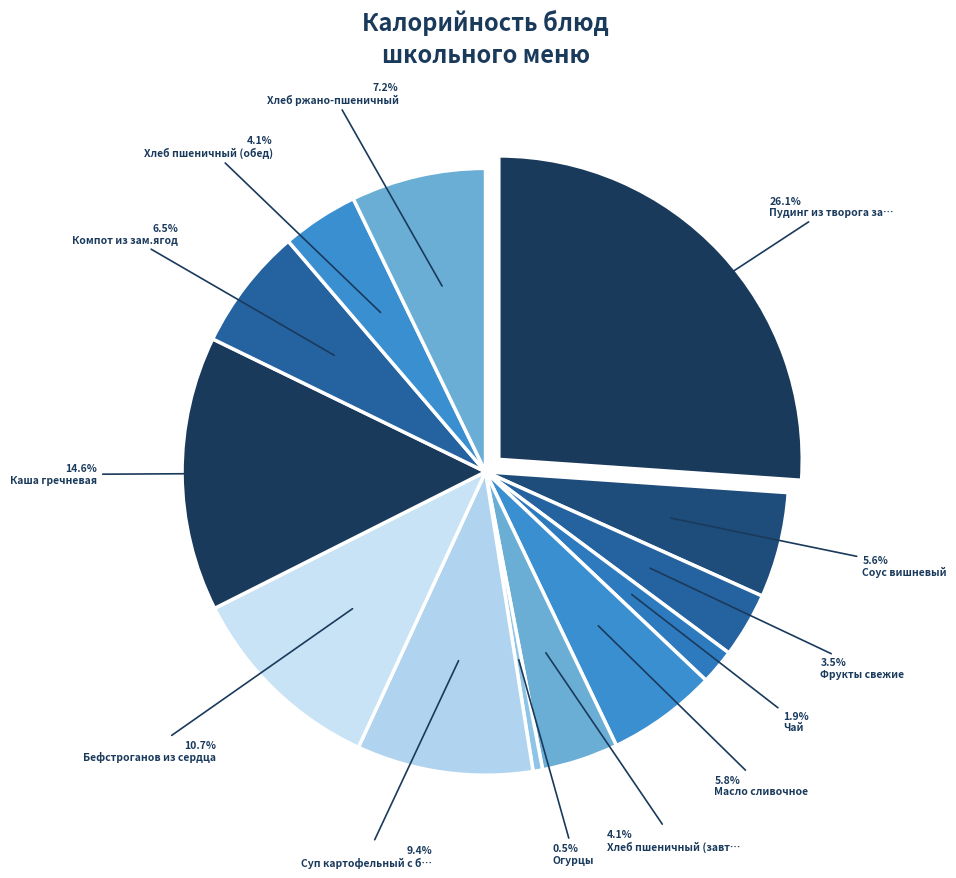

To the nearest percent, what percentage of the pie is Бефстроганов из сердца?

11%